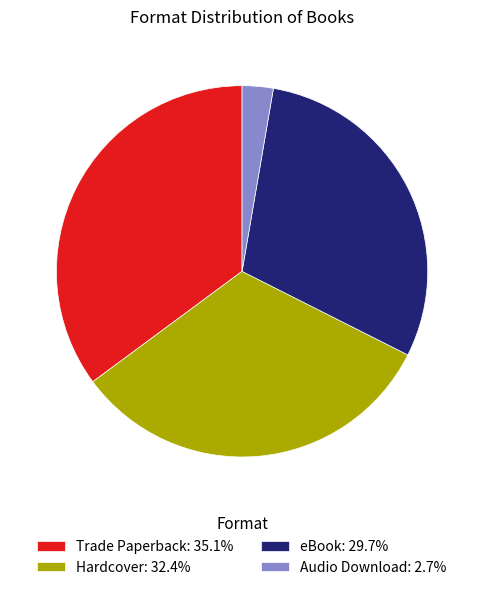

Approximately how many times larger is the value at Hardcover compared to Trade Paperback?

0.9